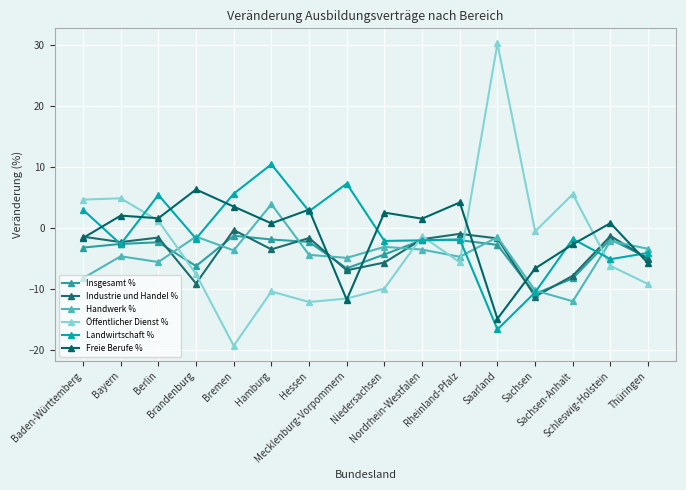

How many intersections are there between Freie Berufe % and Handwerk %?

7